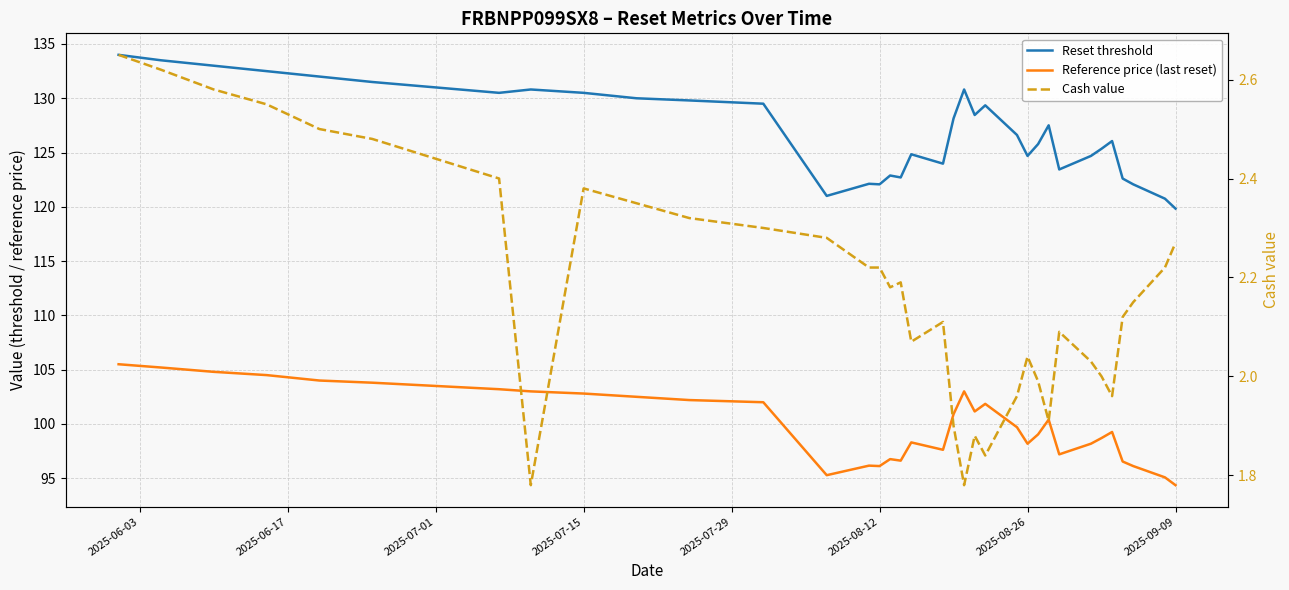

How many values in the Reset threshold series are below 127?

18